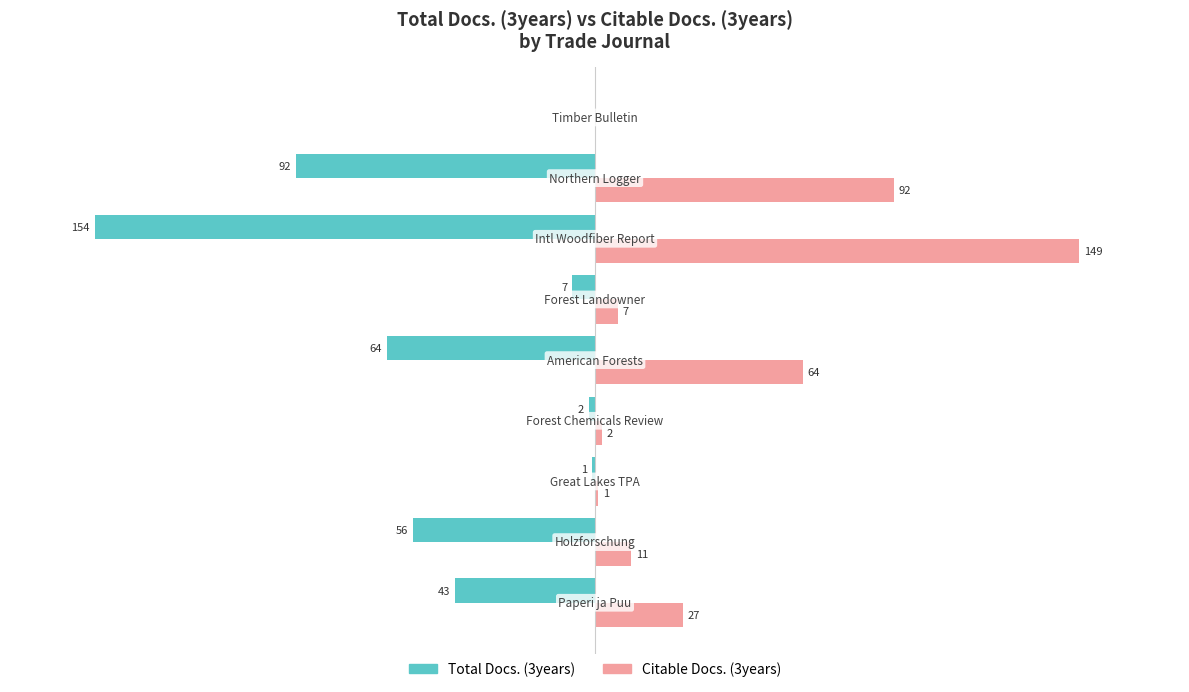

Which series has the largest total across all categories?

Citable Docs. (3years)